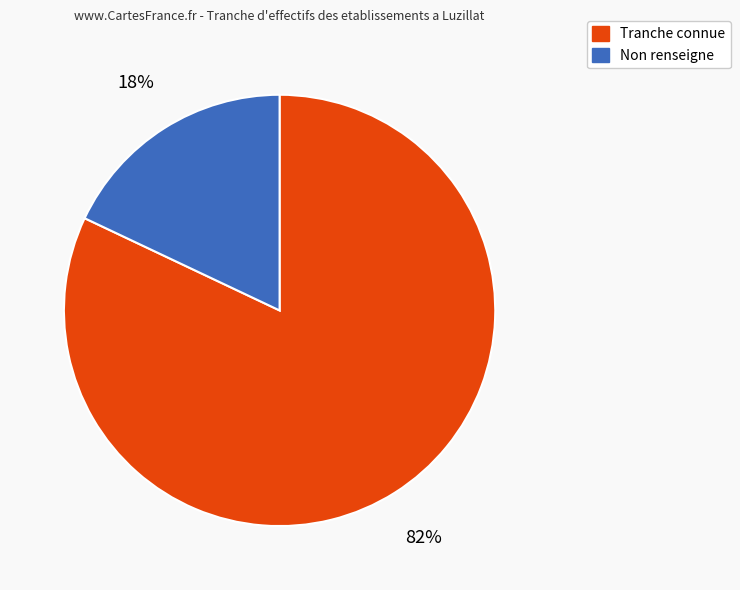

Between Non renseigne and Tranche connue, which is larger?

Tranche connue